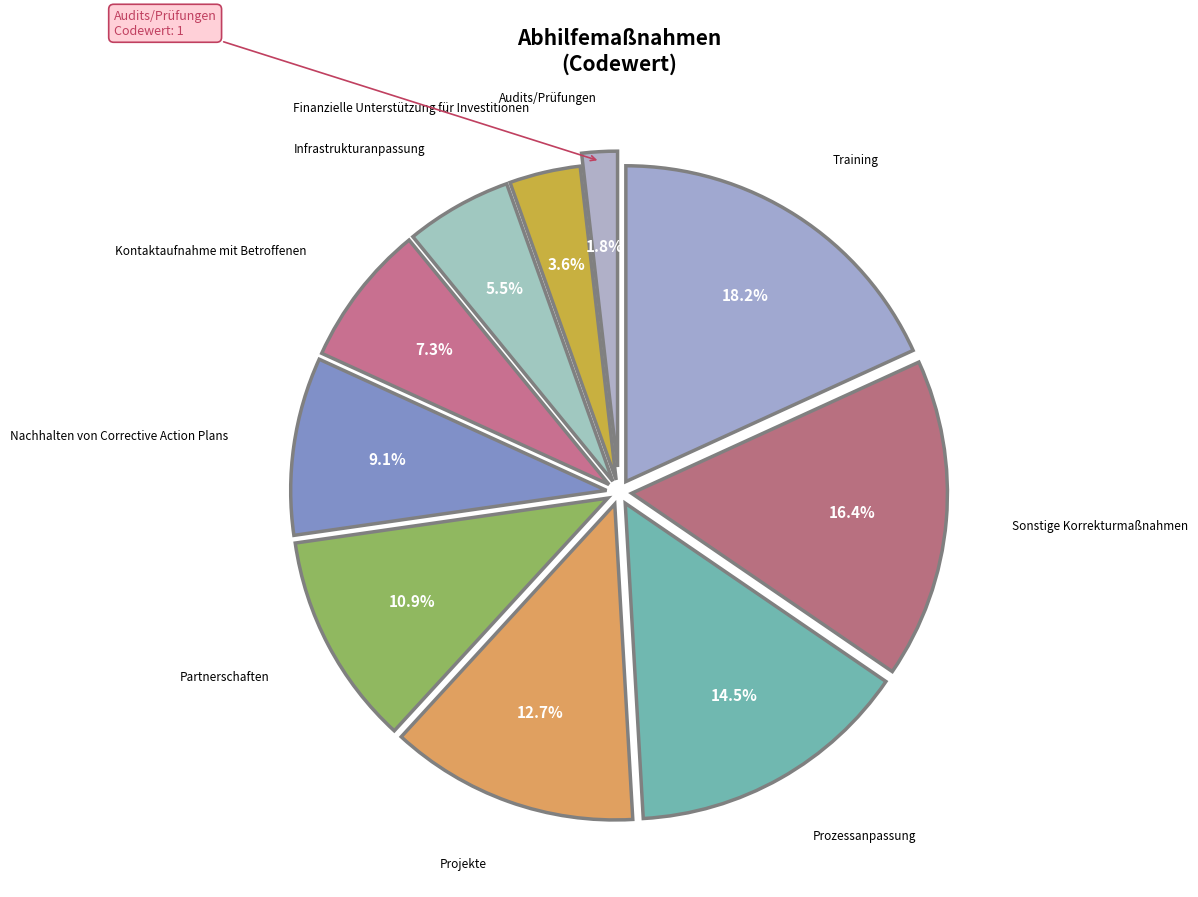

To the nearest percent, what is the difference between the largest and smallest slice percentages?

16%